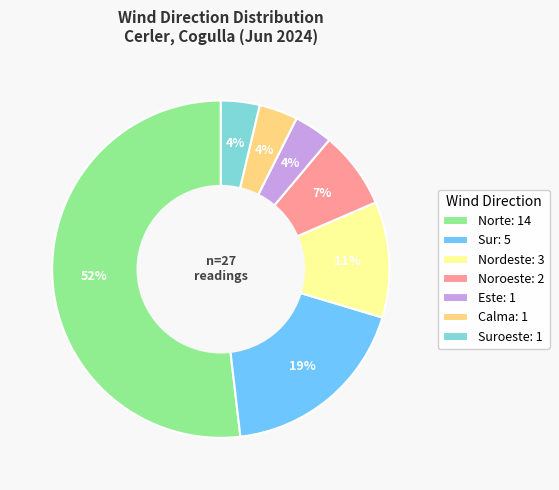

The Sur: 5 slice represents 13% of the pie. True or false?

False